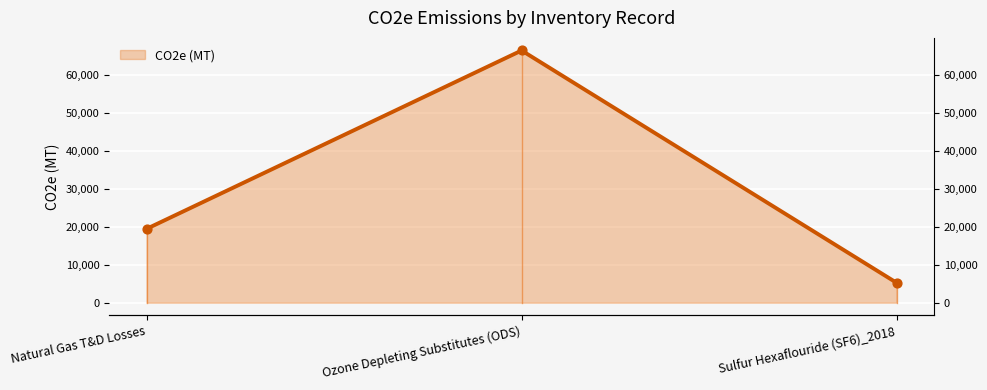

Approximately how many times larger is the value at Sulfur Hexaflouride (SF6)_2018 compared to Ozone Depleting Substitutes (ODS)?

0.1